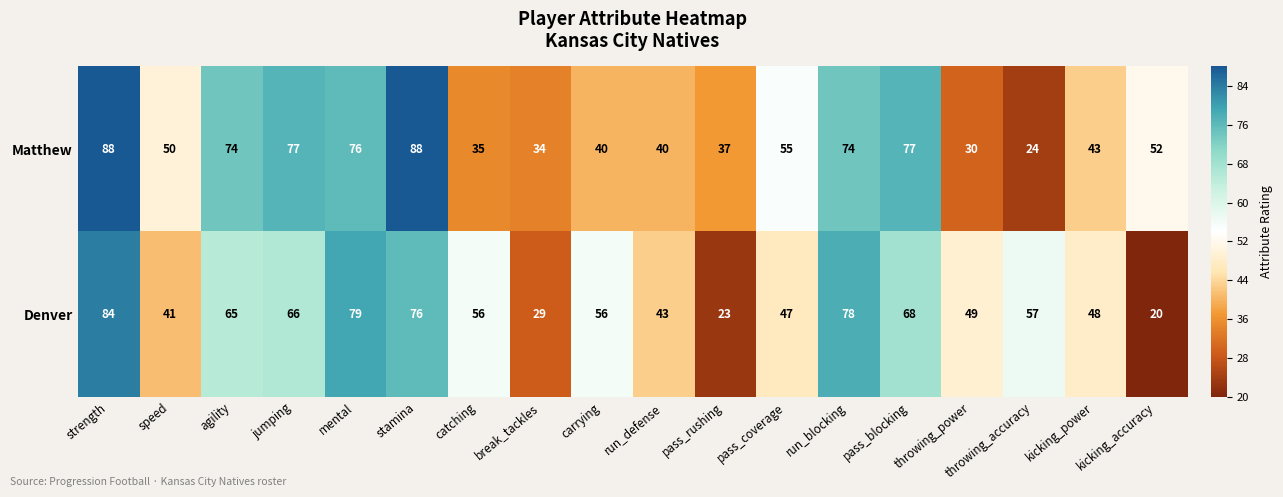

What is the approximate value of Matthew at kicking_power, to the nearest 10?

40